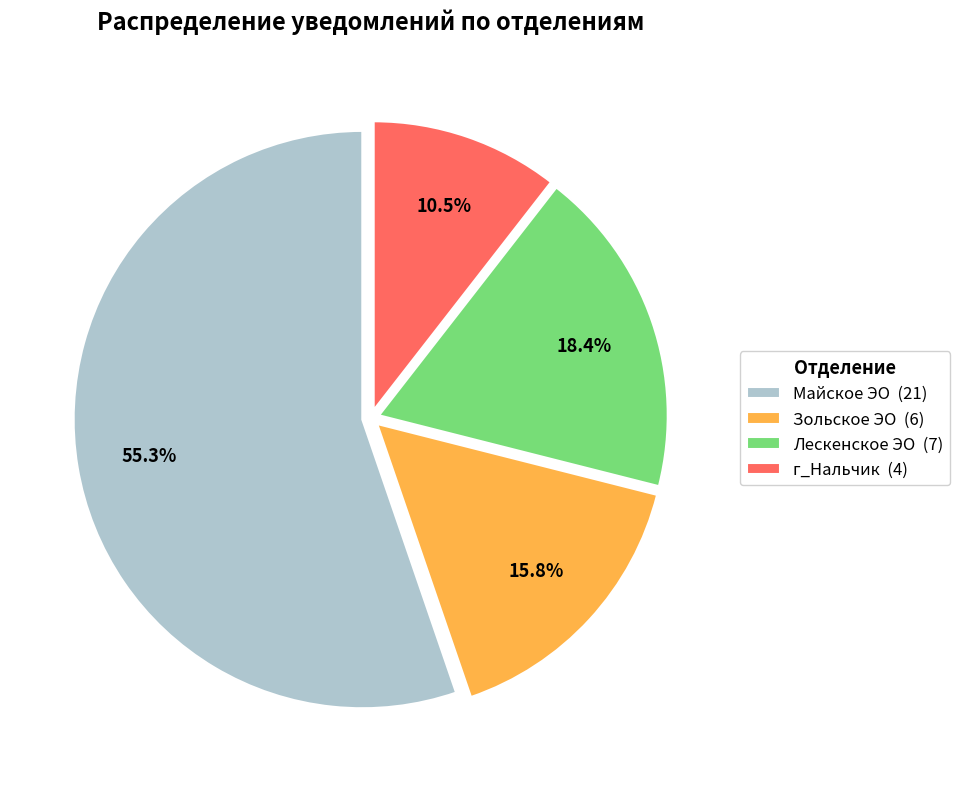

How many slices are in this pie chart?

4